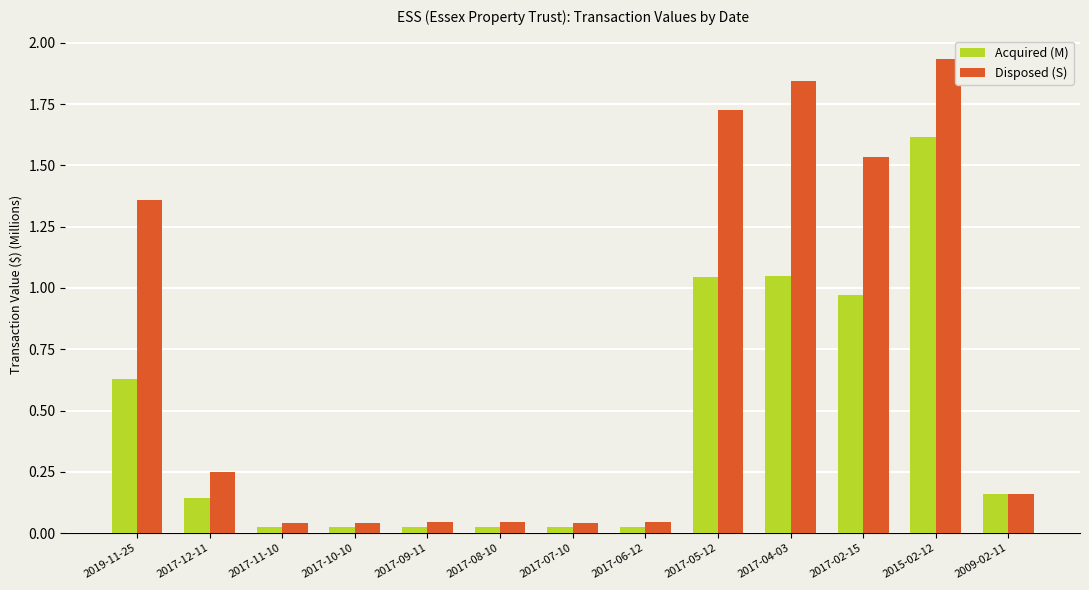

What position from the left is 2015-02-12?

12